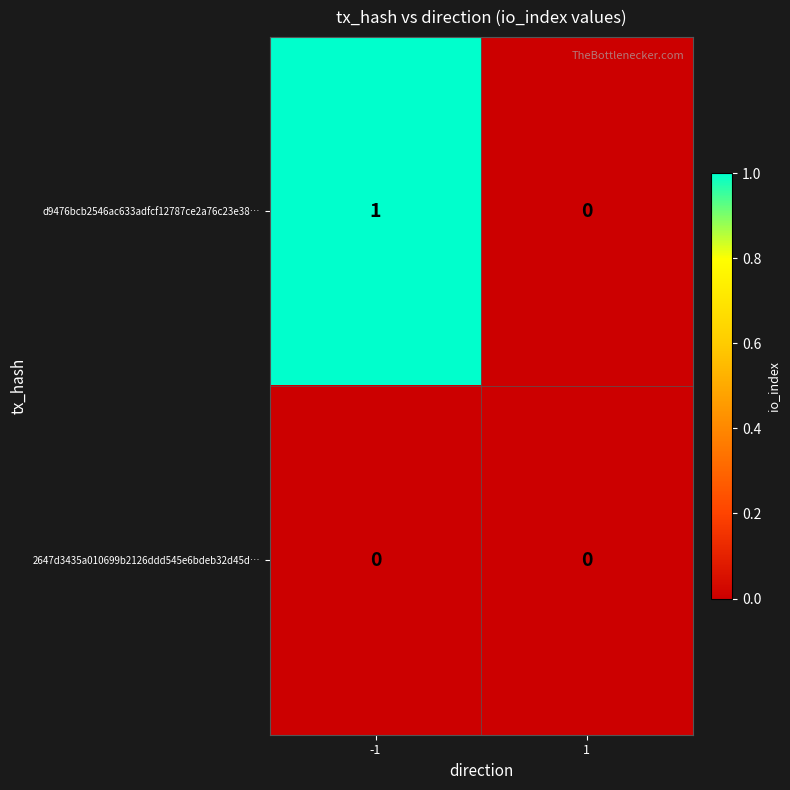

Which series changed the most between -1 and 1?

d9476bcb2546ac633adfcf12787ce2a76c23e38…